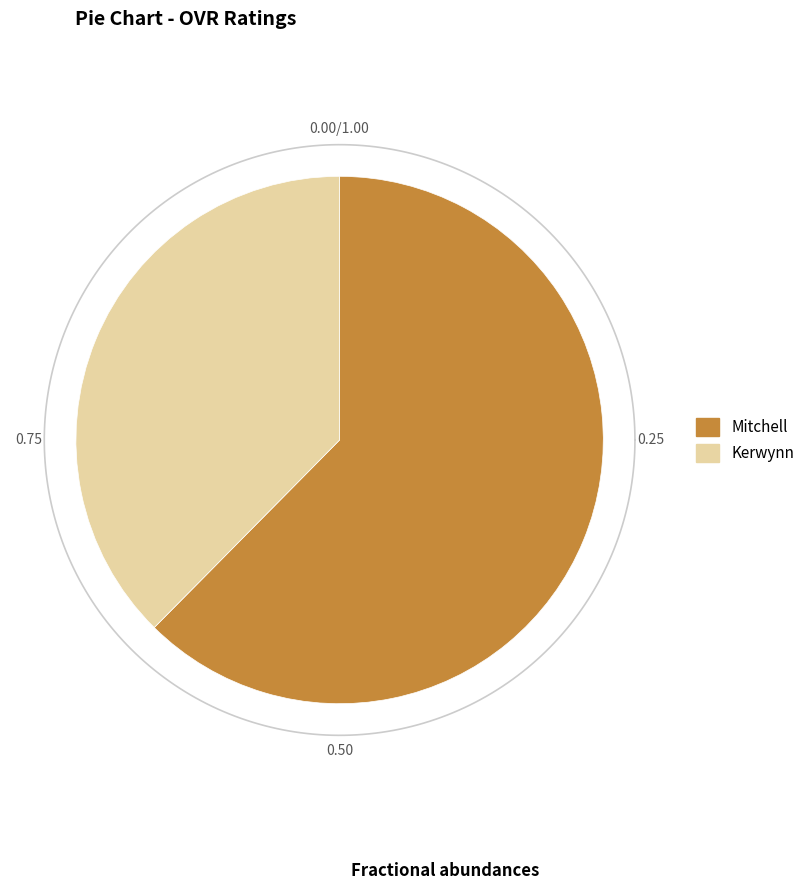

Rank the categories by value from highest to lowest.

Mitchell, Kerwynn